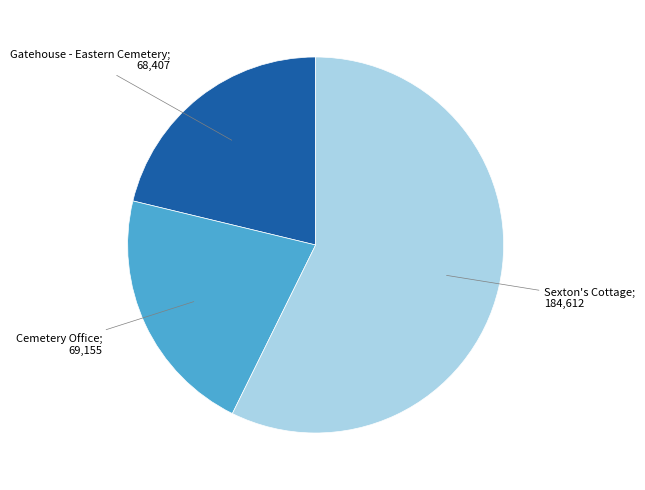

Is there any slice that represents more than half of the pie?

Yes